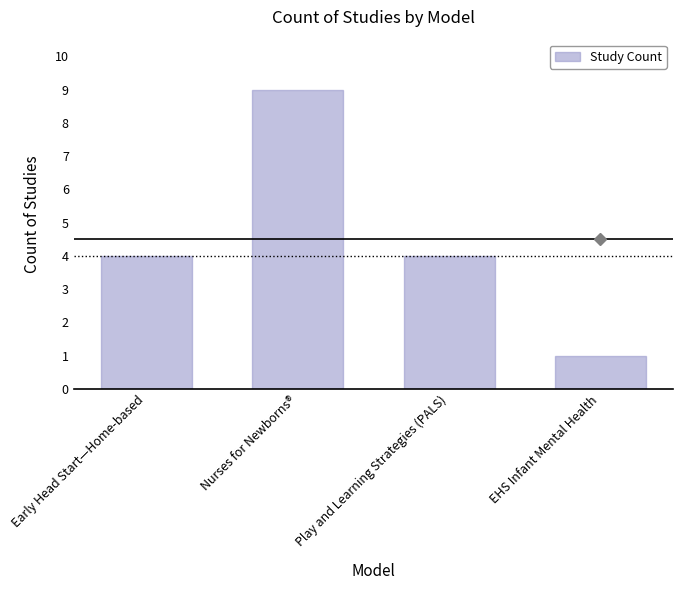

What value does the data have at Play and Learning Strategies (PALS)?

4